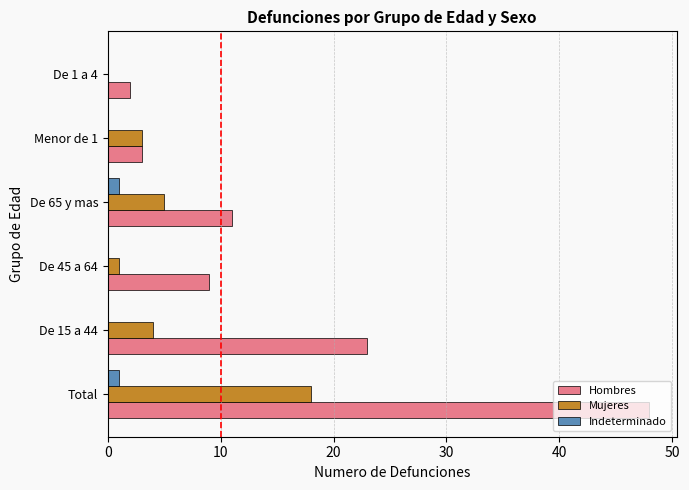

Between Total and De 15 a 44, which series saw the biggest shift?

Hombres